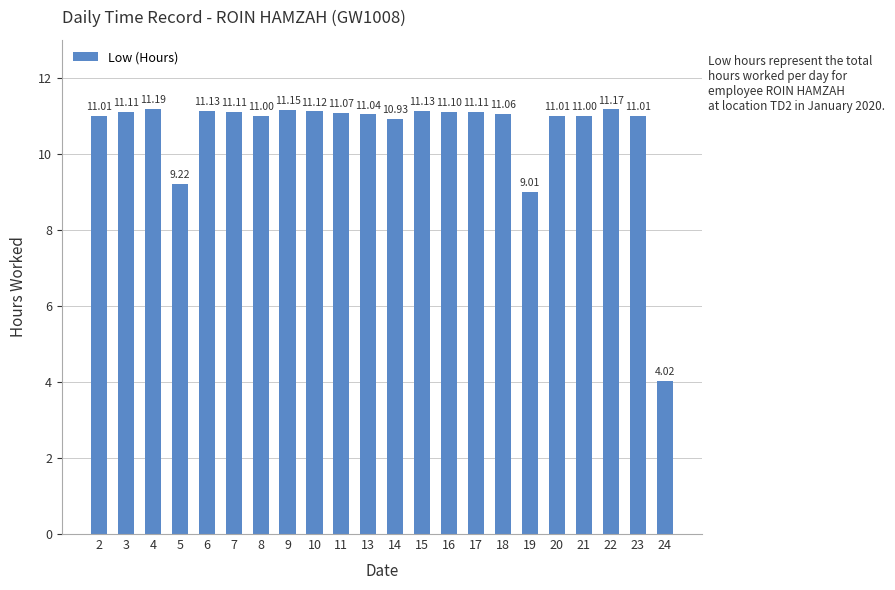

Is it true that the value at 10 is 17.1?

False